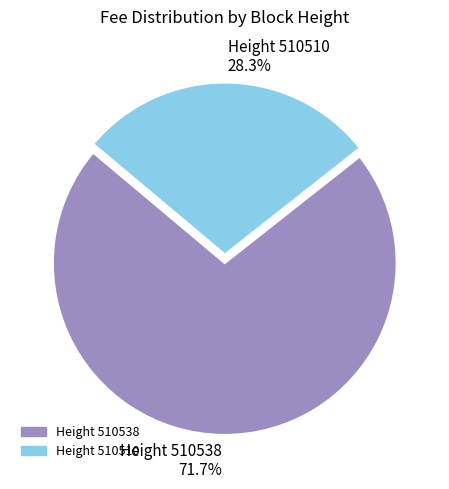

What is the total percentage of Height 510538 and Height 510510?

100.0%